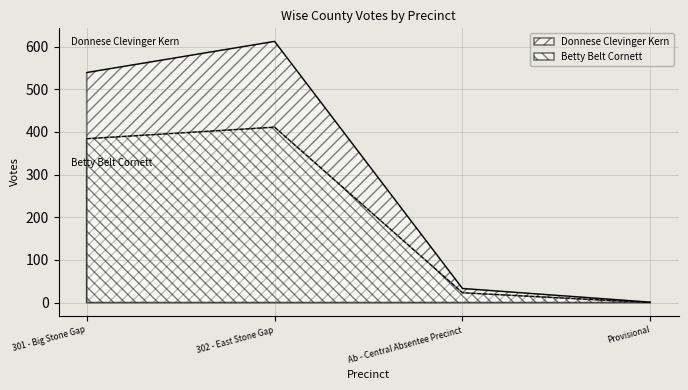

Rank the series by their average value, from lowest to highest.

Betty Belt Cornett, Donnese Clevinger Kern